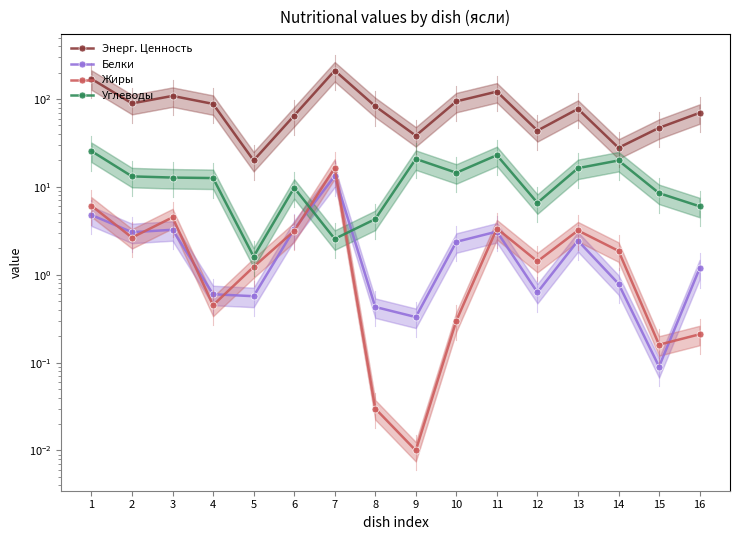

Is the value of Энерг. Ценность at 12 greater than the value of Белки at 11?

Yes